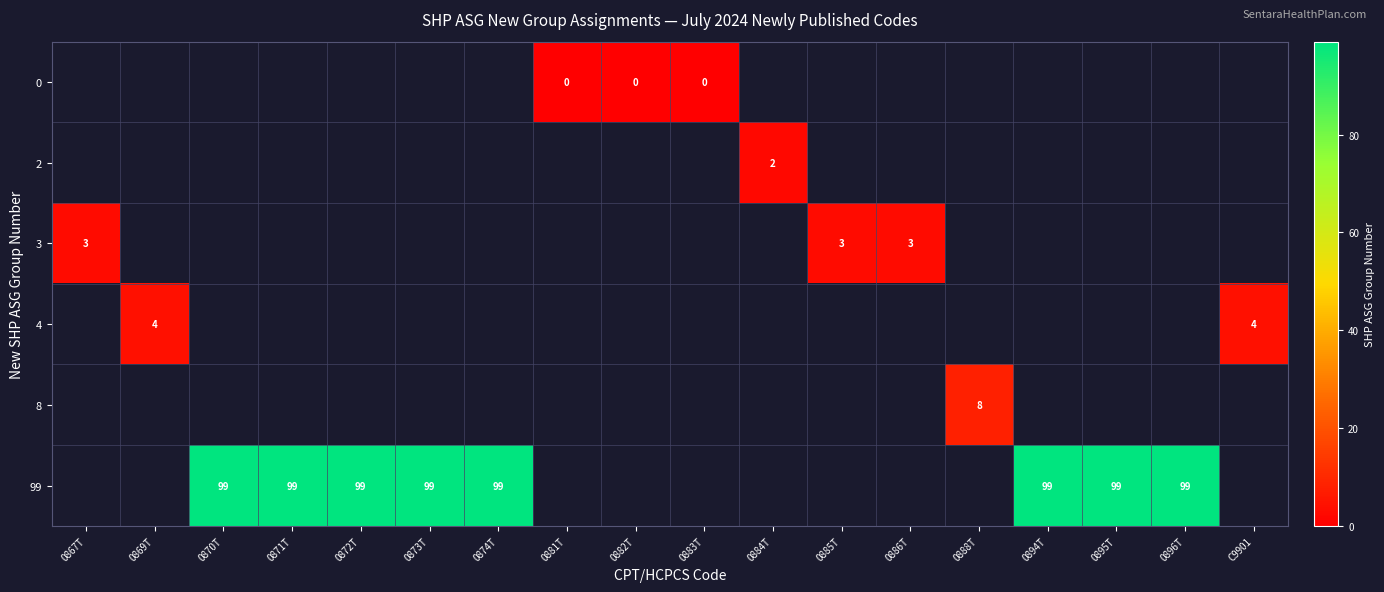

Is it true that 4 equals 4 at 0869T?

True